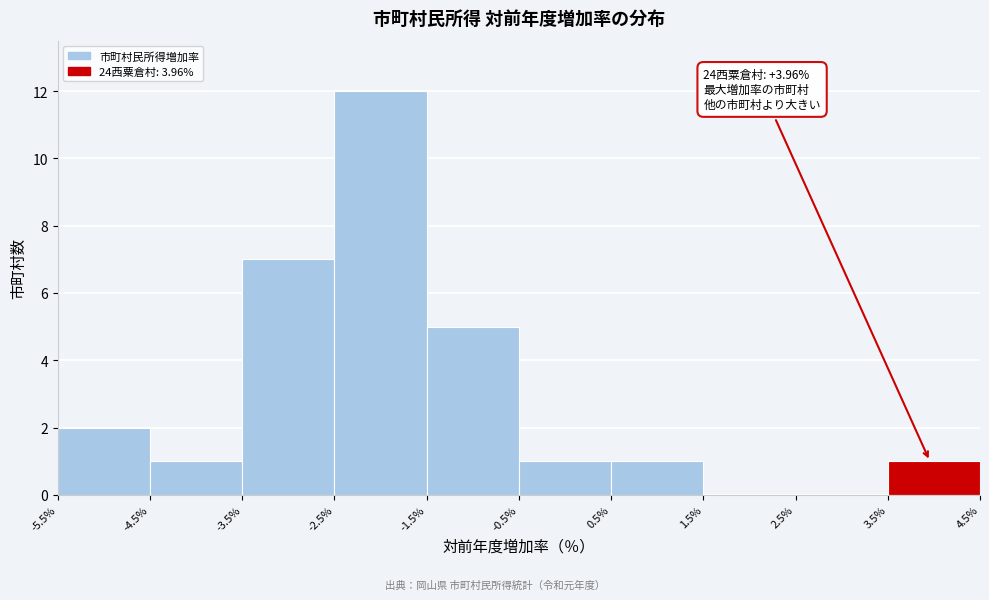

Which range on the x-axis has the tallest bar?

-2.5% to -1.5%